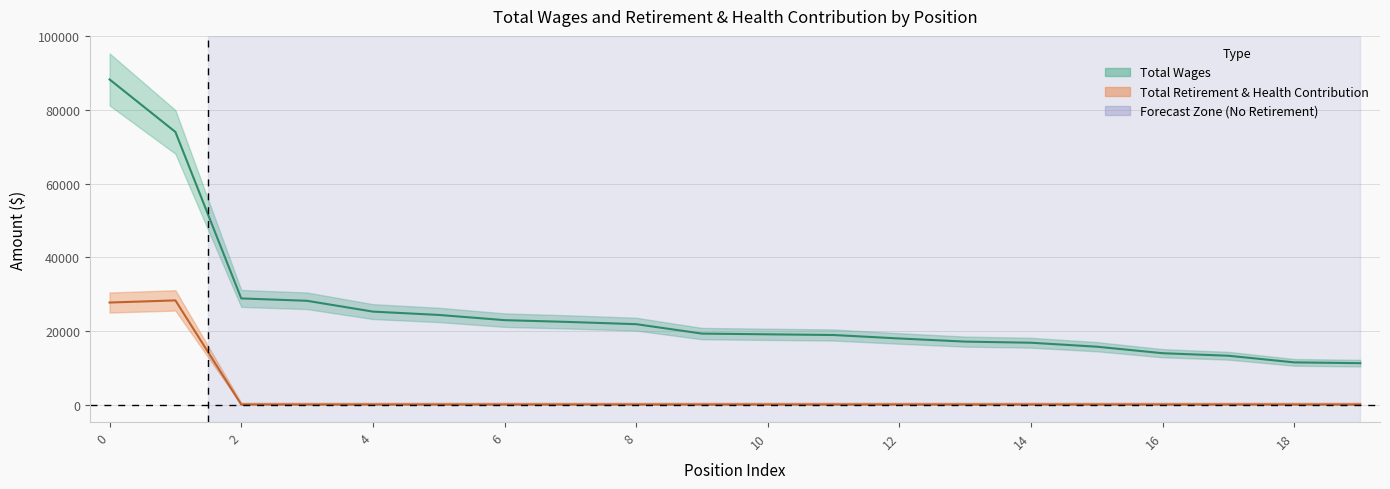

How many lines are shown in the chart?

2